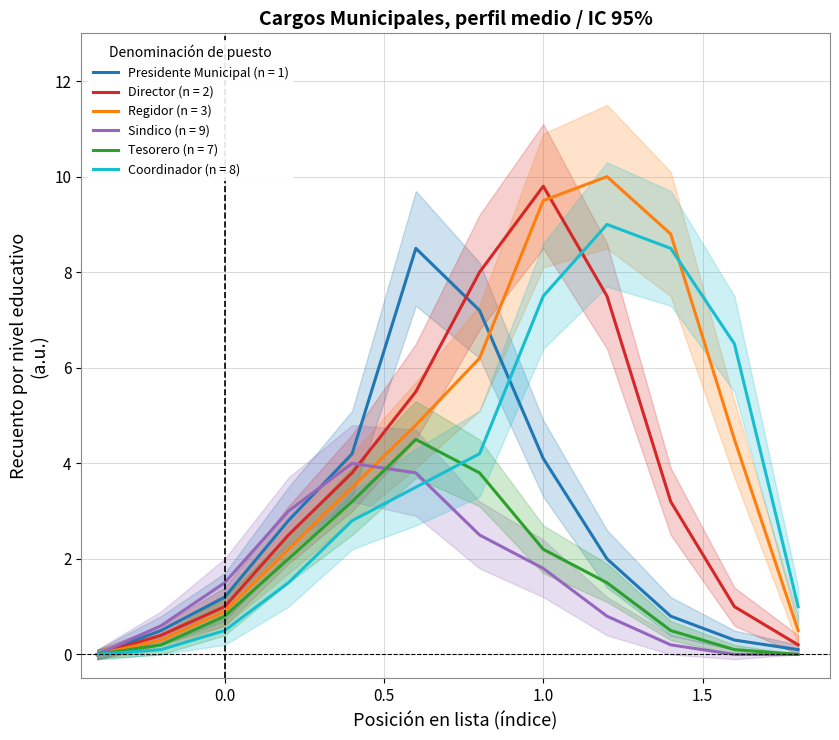

What are all the series names shown in the legend?

Presidente Municipal, Director, Regidor, Sindico, Tesorero, Coordinador